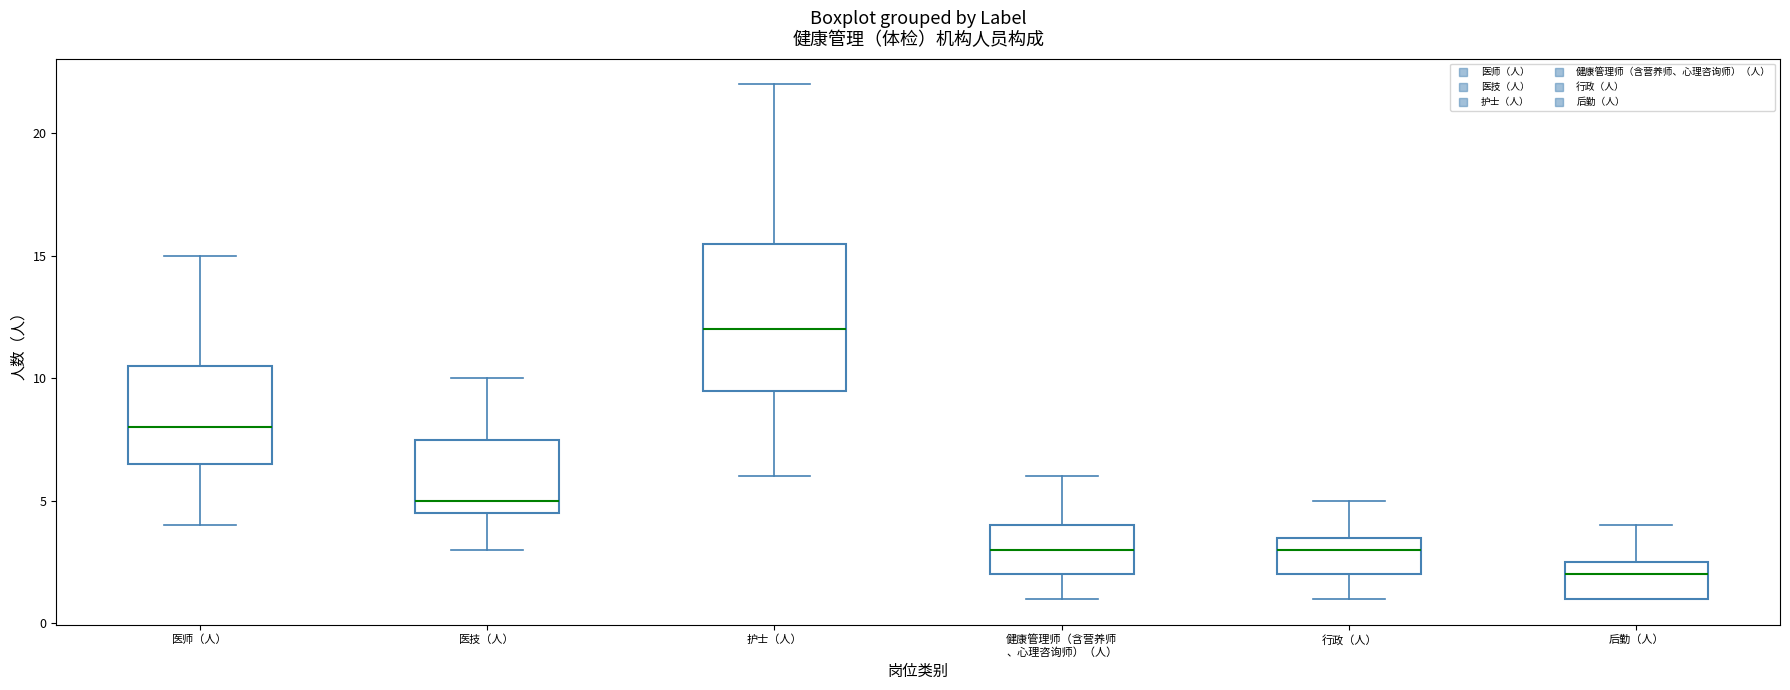

Reading left to right, transcribe this box plot: for each box, give where its median line is, the range the box spans, and where its two whiskers end, as read against the y-axis. The values are not printed on the chart, so give them approximately, as read against the axis.

医师（人）: median 8.0, box 6.5 to 10.5, whiskers 4.0 to 15.0
医技（人）: median 5.0, box 4.5 to 7.5, whiskers 3.0 to 10.0
护士（人）: median 12.0, box 9.5 to 15.5, whiskers 6.0 to 22.0
健康管理师（含营养师 、心理咨询师）（人）: median 3.0, box 2.0 to 4.0, whiskers 1.0 to 6.0
行政（人）: median 3.0, box 2.0 to 3.5, whiskers 1.0 to 5.0
后勤（人）: median 2.0, box 1.0 to 2.5, whiskers 1.0 to 4.0